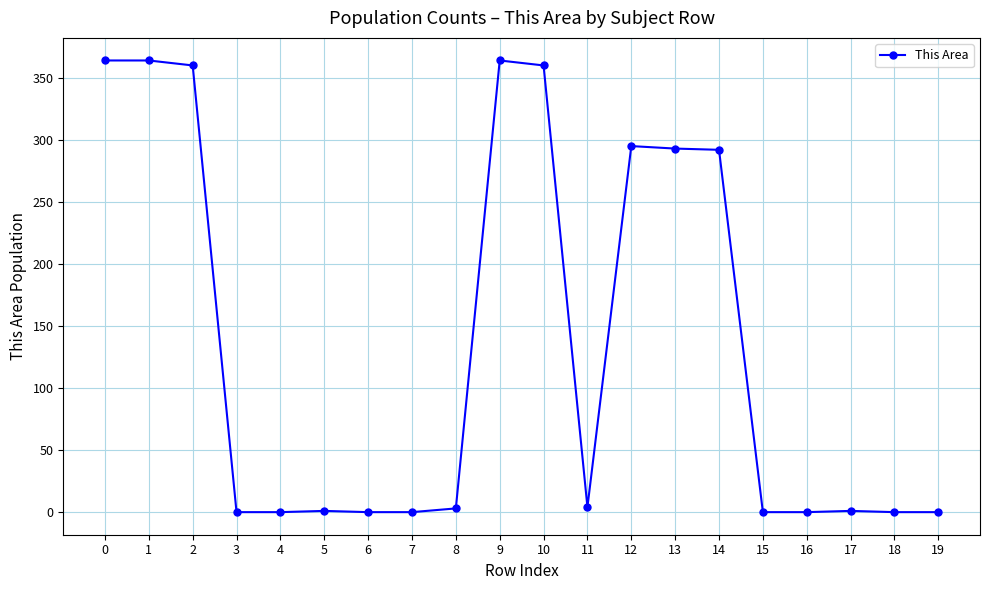

What is the maximum value shown in the chart?

364